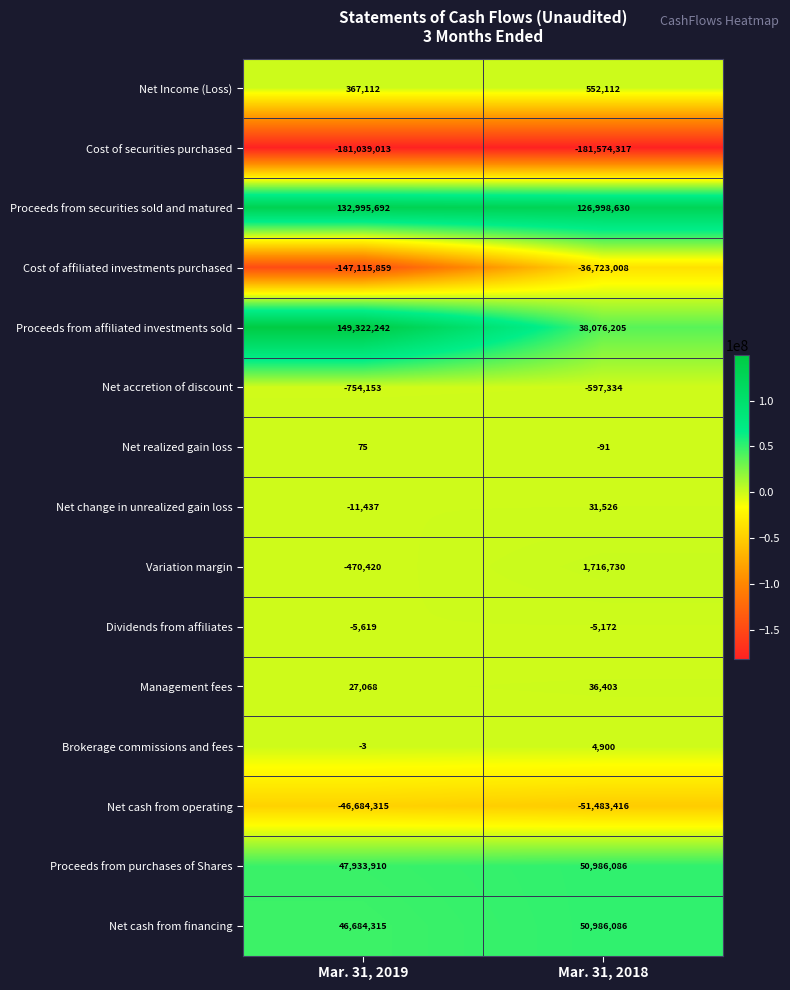

At which label is Variation margin closest to 623155?

Mar. 31, 2019